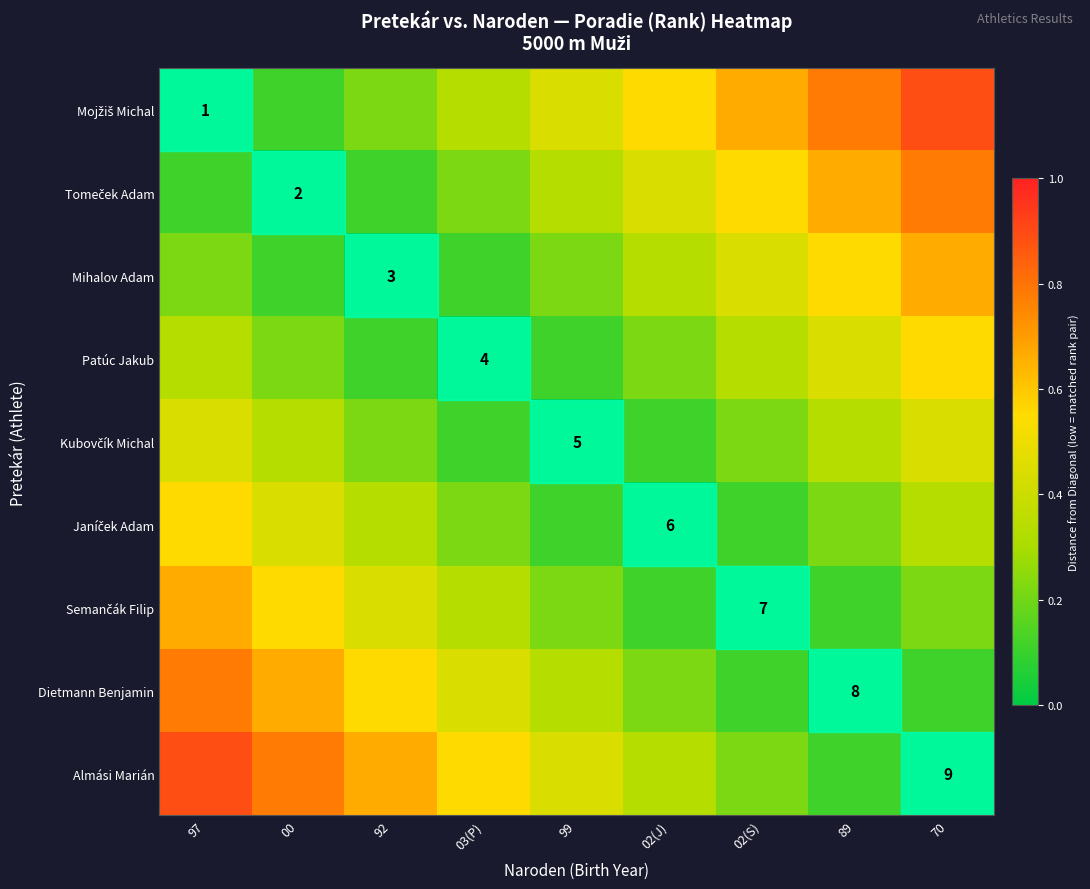

What is the spread (max minus min) of values at 03(P)?

0.6